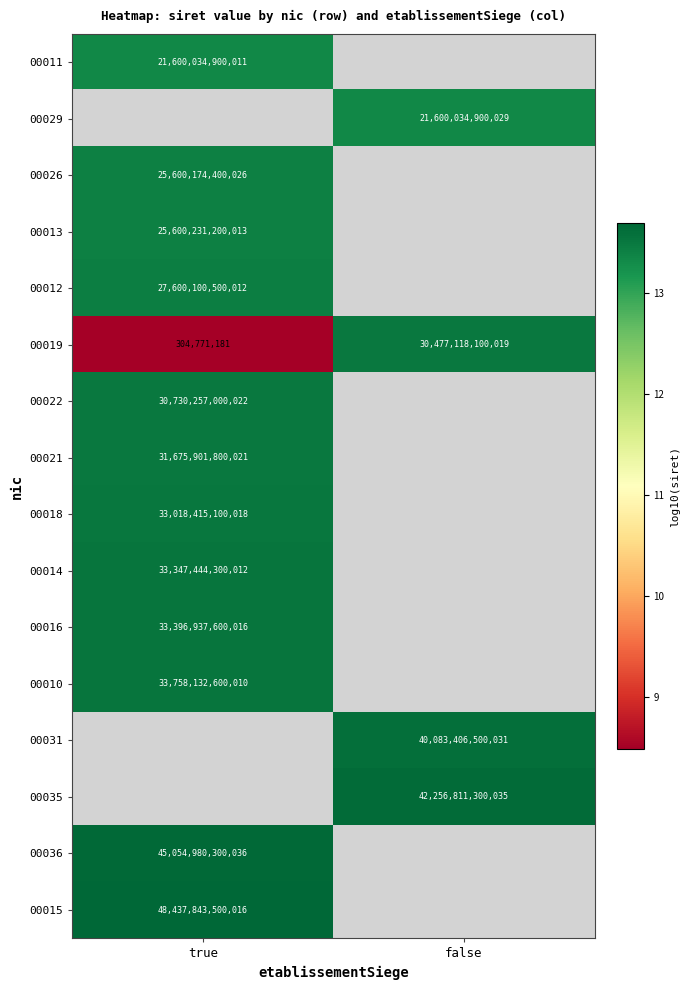

True or false: 00035 has a value of 60072470079445 at false.

False